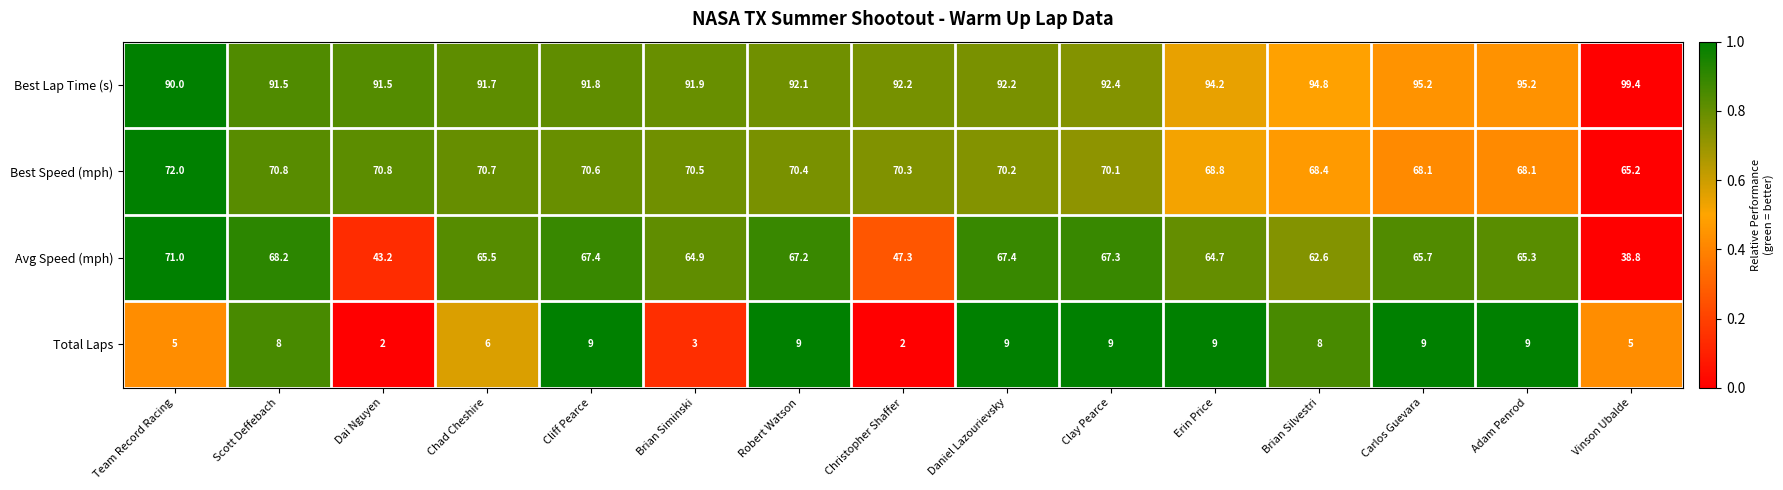

At Team Record Racing, list the series in order from smallest to largest.

Total Laps, Avg Speed (mph), Best Speed (mph), Best Lap Time (s)